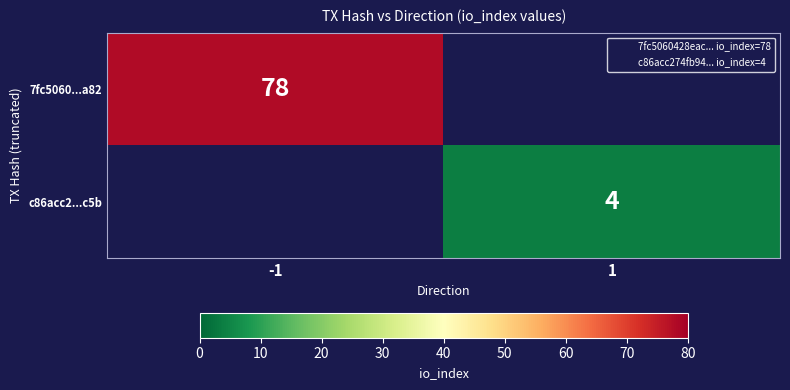

What is the smallest value displayed?

4.0